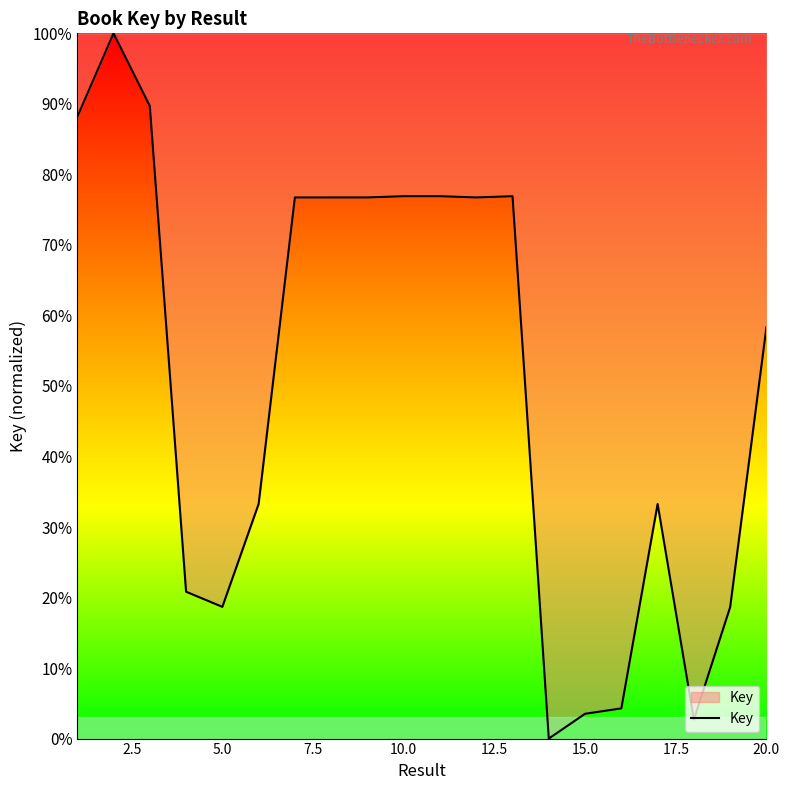

What is the difference between the maximum and minimum values?

100.0